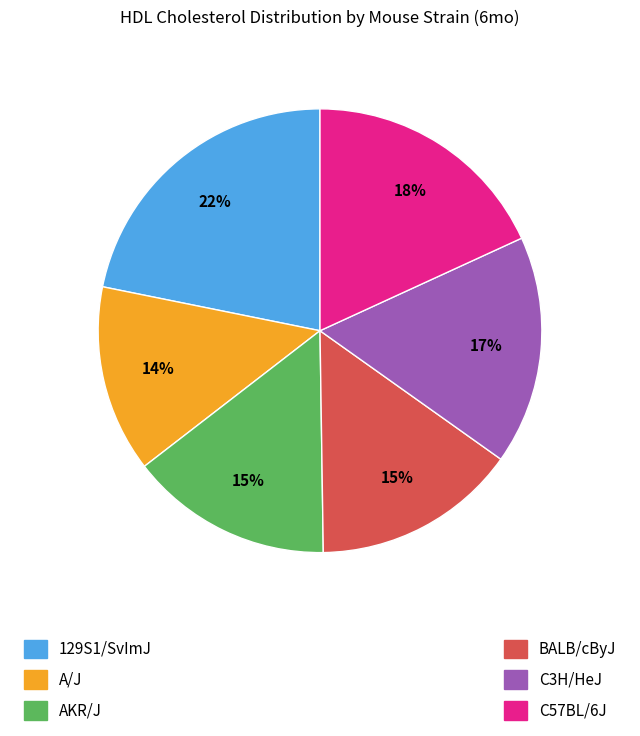

To the nearest percent, what is the difference between the largest and smallest slice percentages?

8%